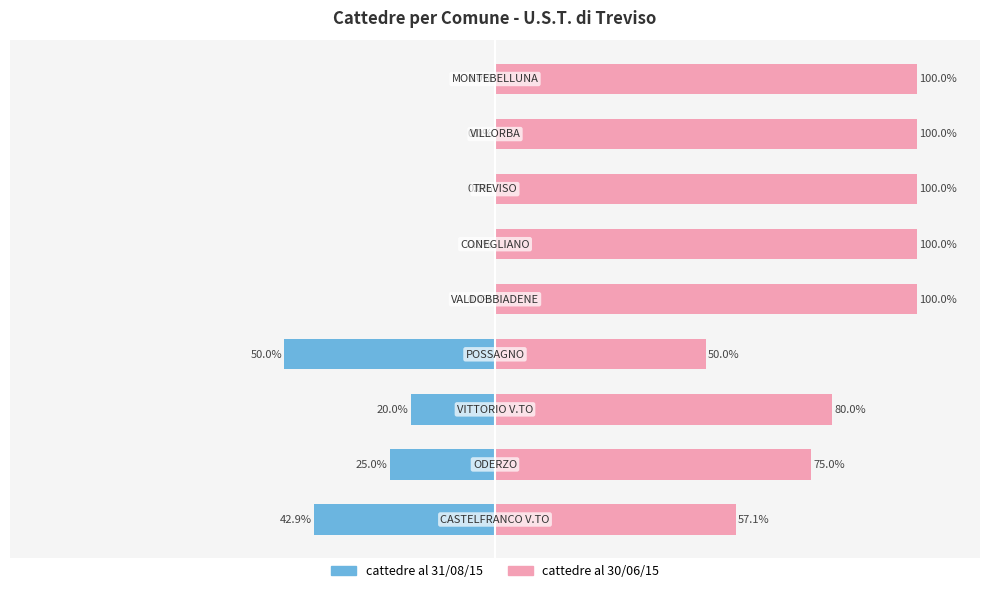

Between 3 and 6, which is larger?

6